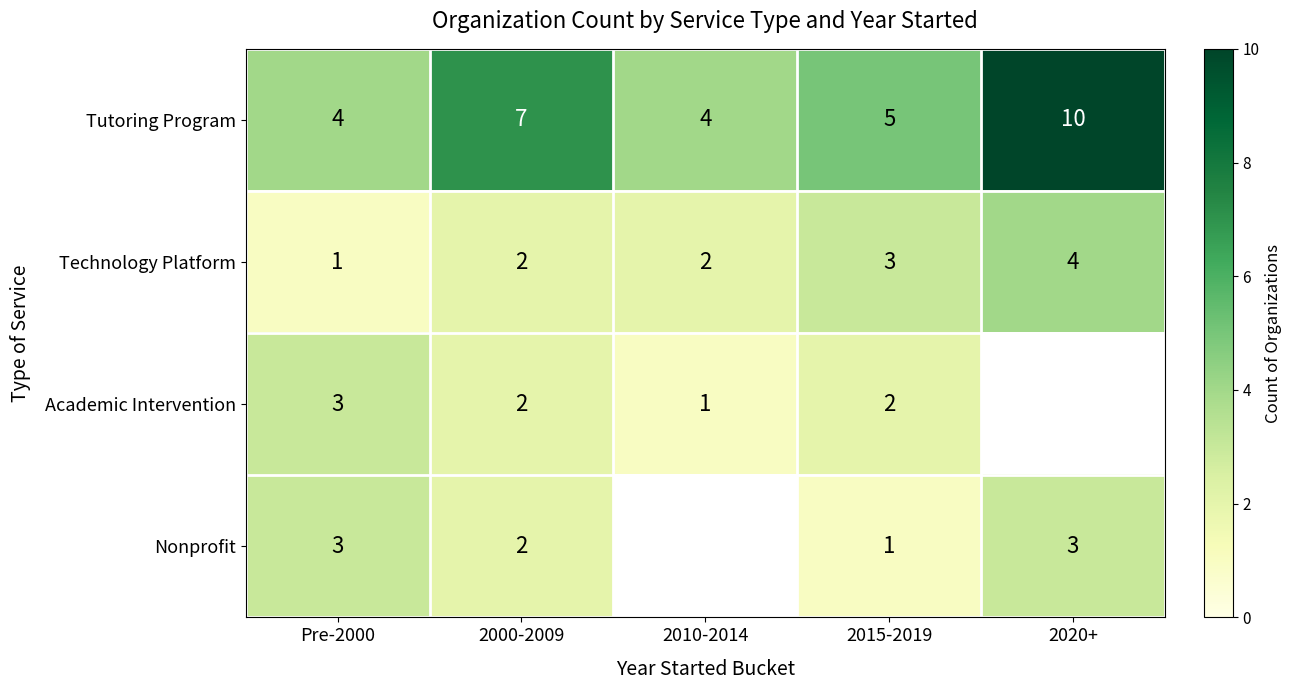

What is the spread (max minus min) of values at Pre-2000?

3